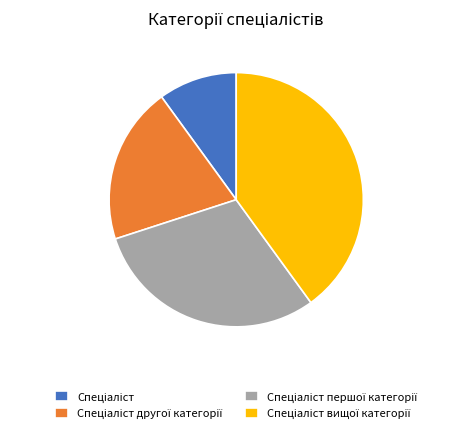

Does any single category account for the majority?

No